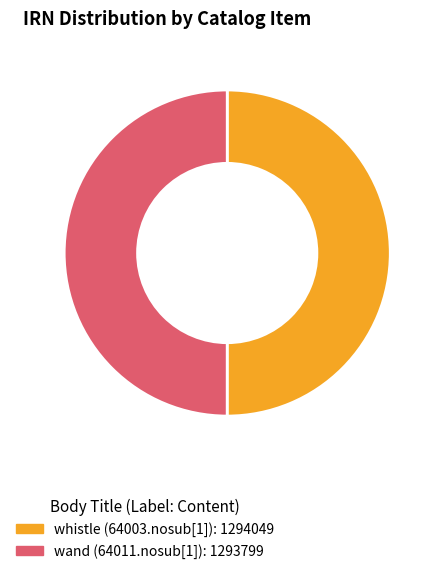

Is it true that whistle (64003.nosub[1]) is 37% of the pie?

False